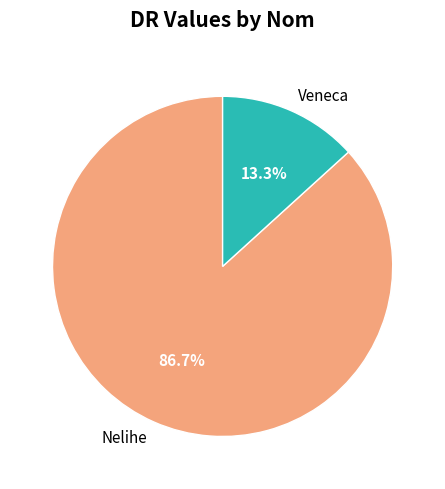

What portion of the pie excludes Veneca?

86.7%